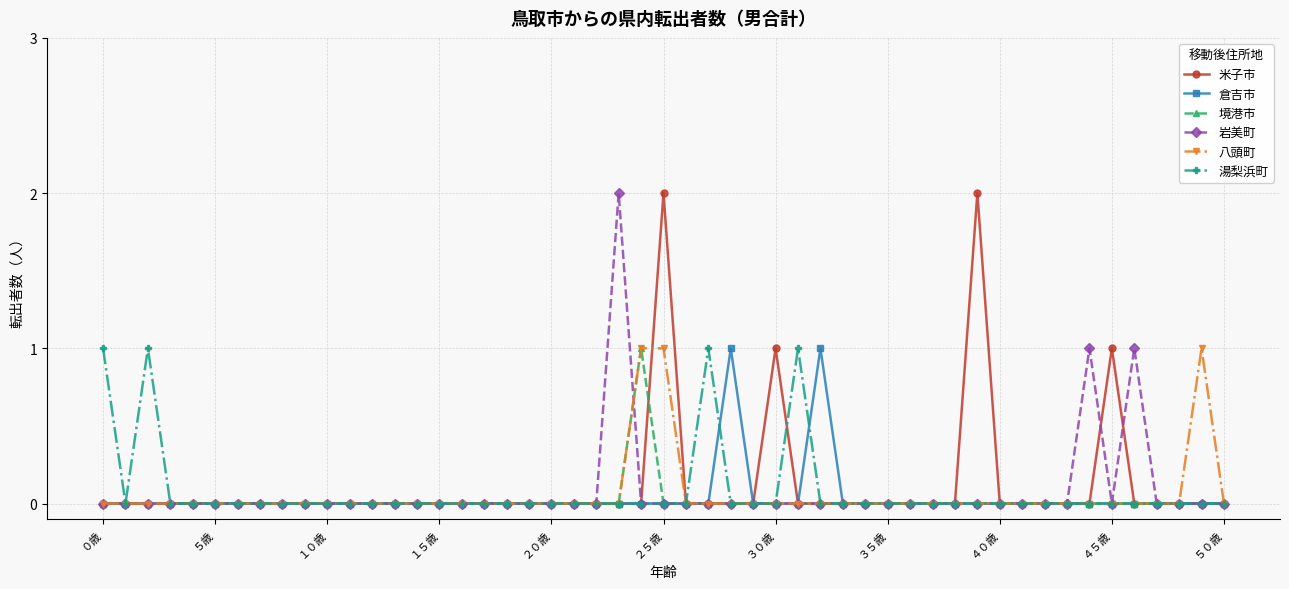

Is this an area chart (filled region under the line)?

No